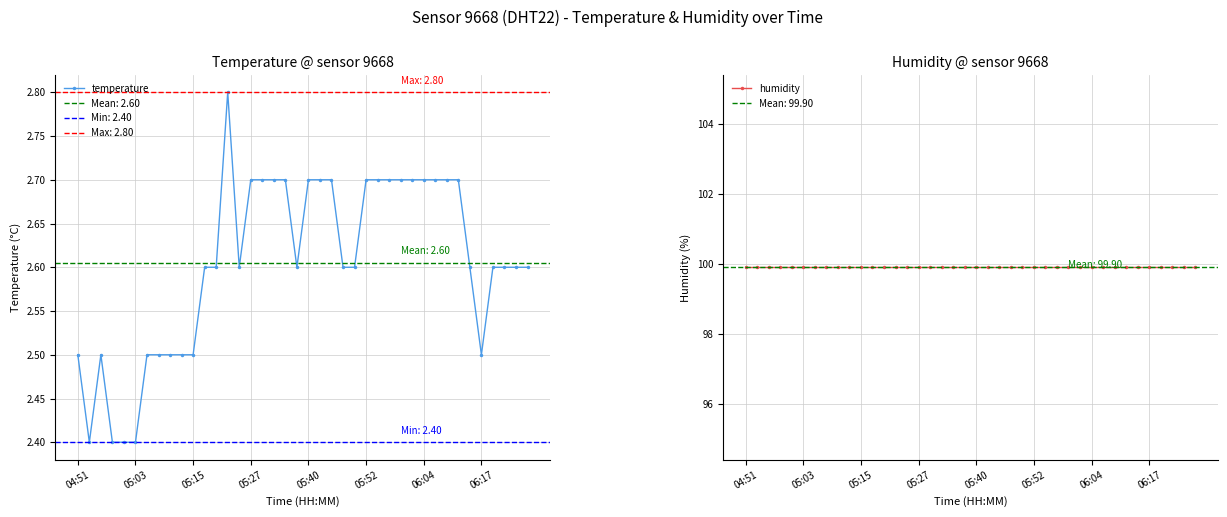

What is the lowest value of the temperature series?

2.4